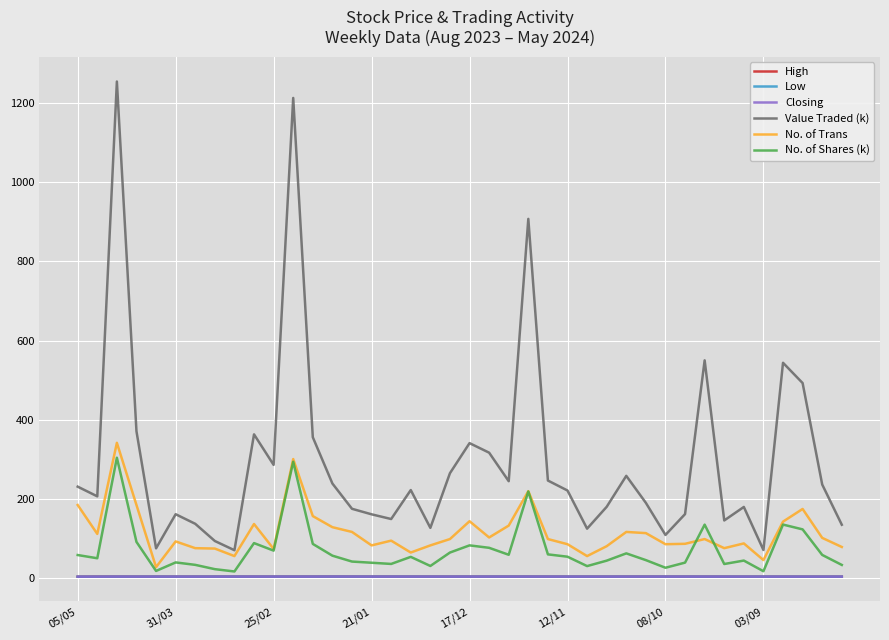

True or false: Value Traded (k) and No. of Trans cross at least once.

False